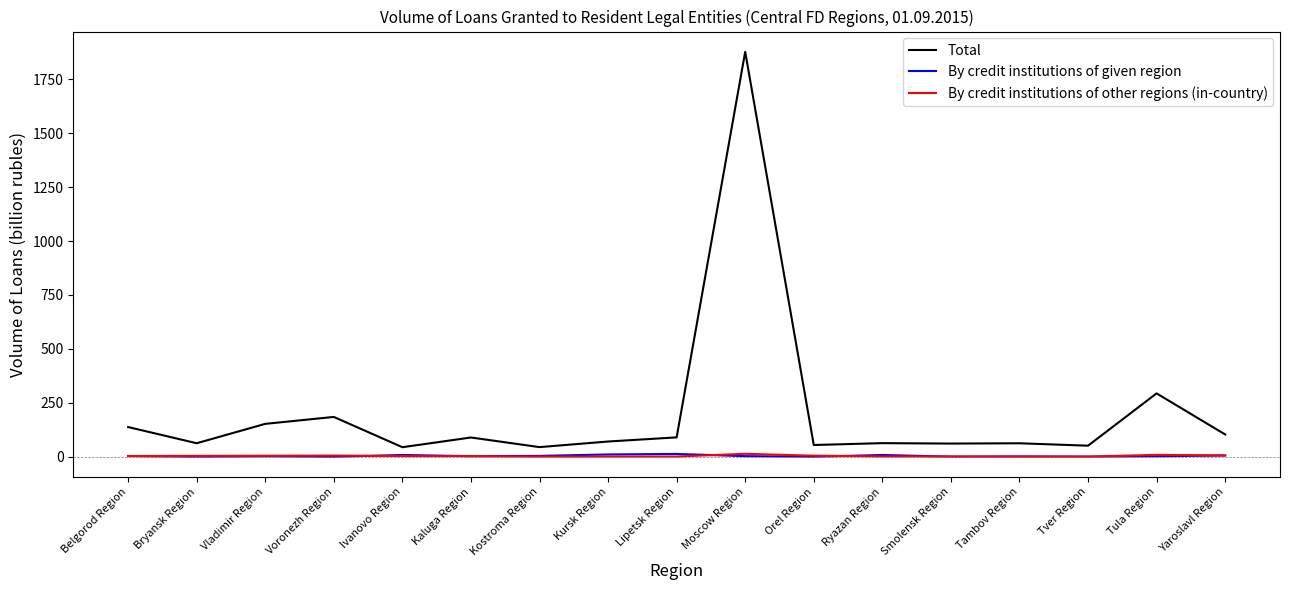

True or false: By credit institutions of other regions (in-country) has more than 1 interior local peaks.

True